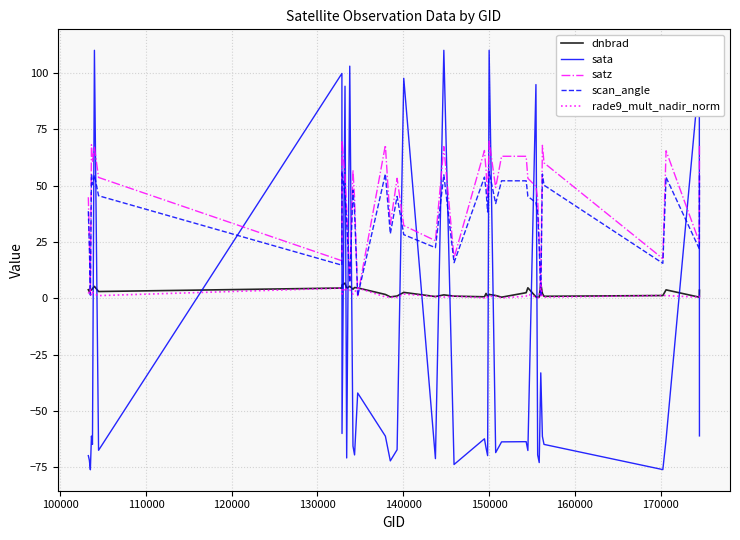

Which series ends up on top after the final intersection of sata and scan_angle?

scan_angle